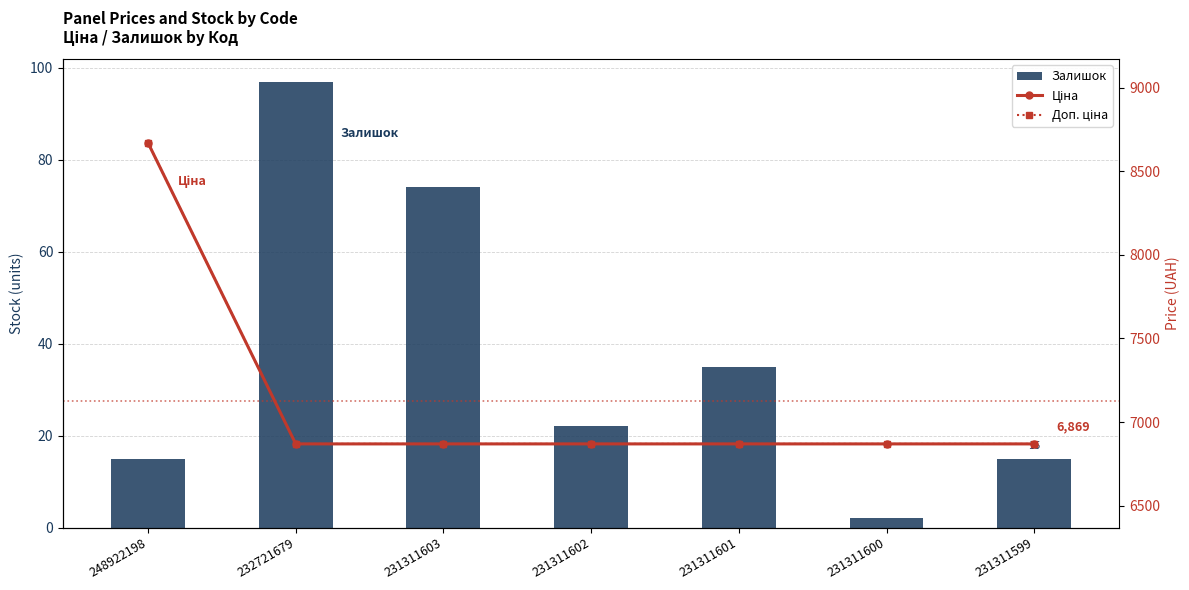

What is the sum of all Ціна values?

49886.2